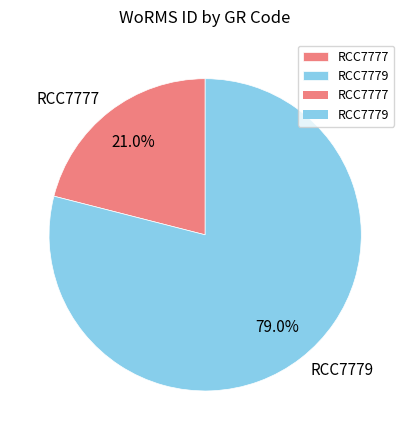

How many slices are in this pie chart?

2